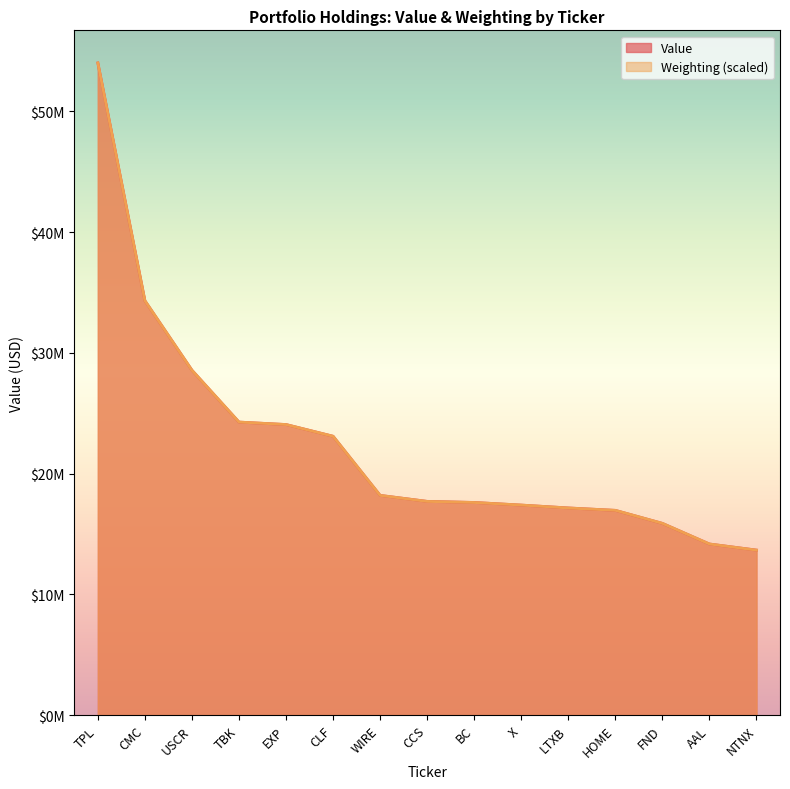

At which category is the sum across all series the highest?

TPL